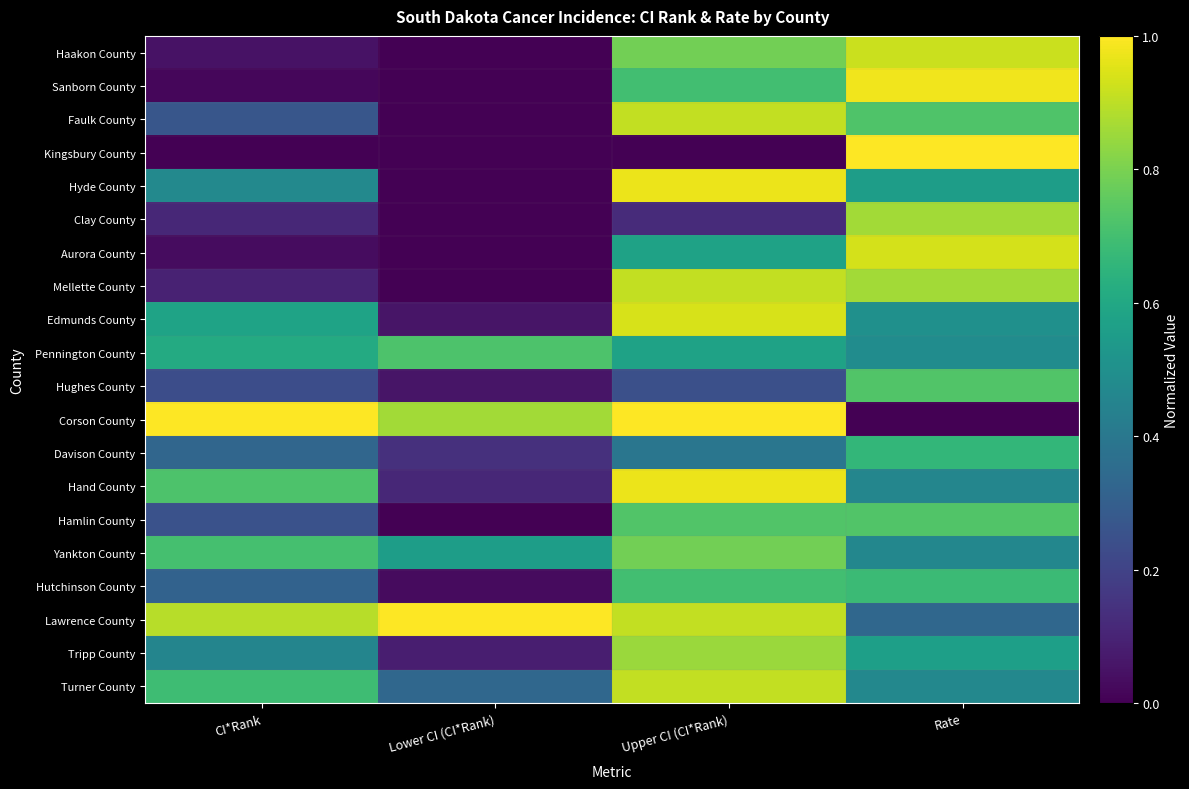

Which has a higher value, Lower CI (CI*Rank) or CI*Rank?

CI*Rank